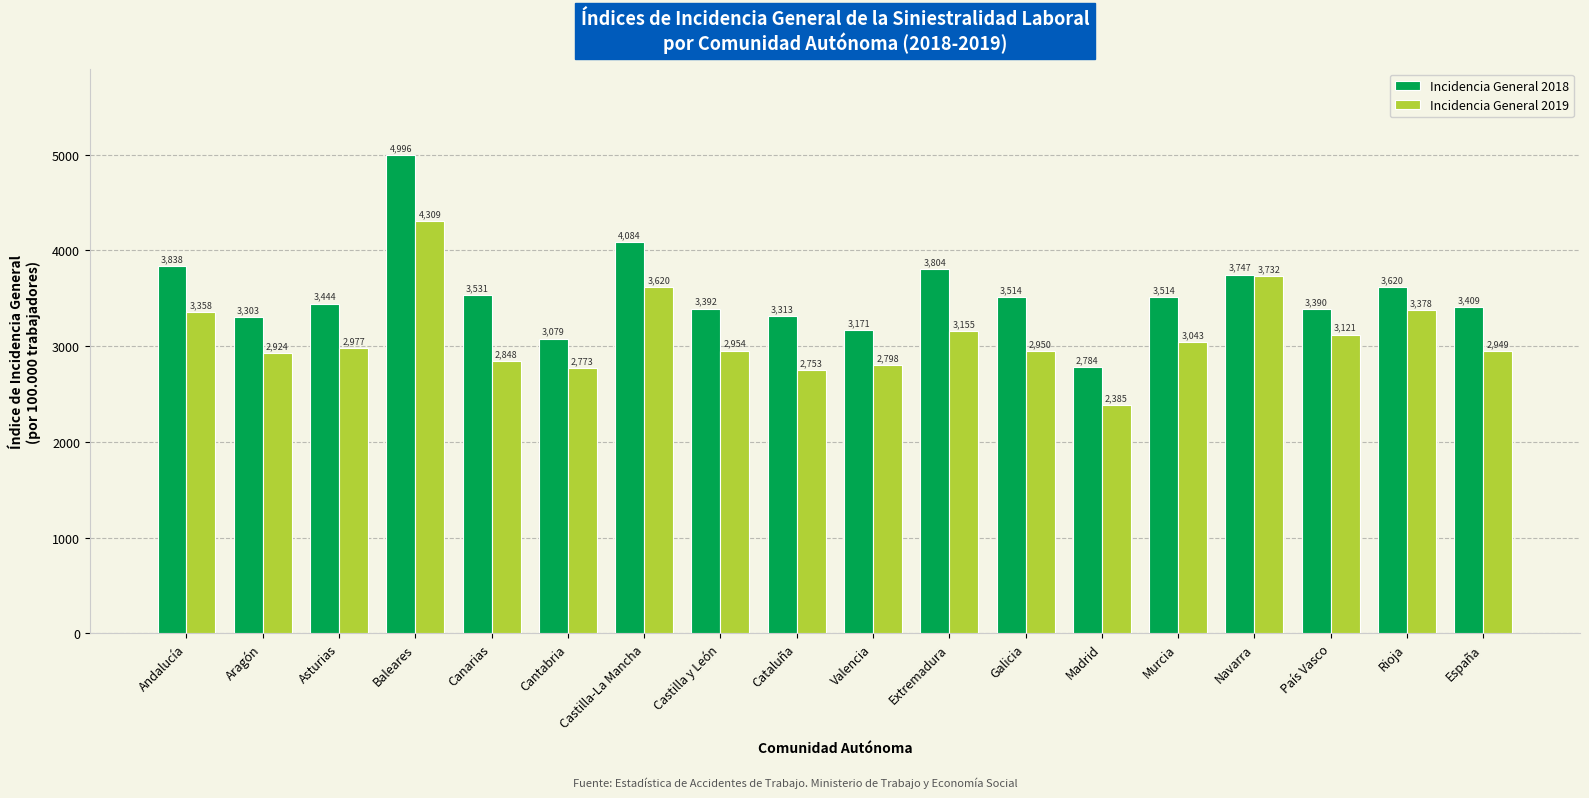

What is the difference between the Incidencia General 2018 values at Galicia and País Vasco?

123.9